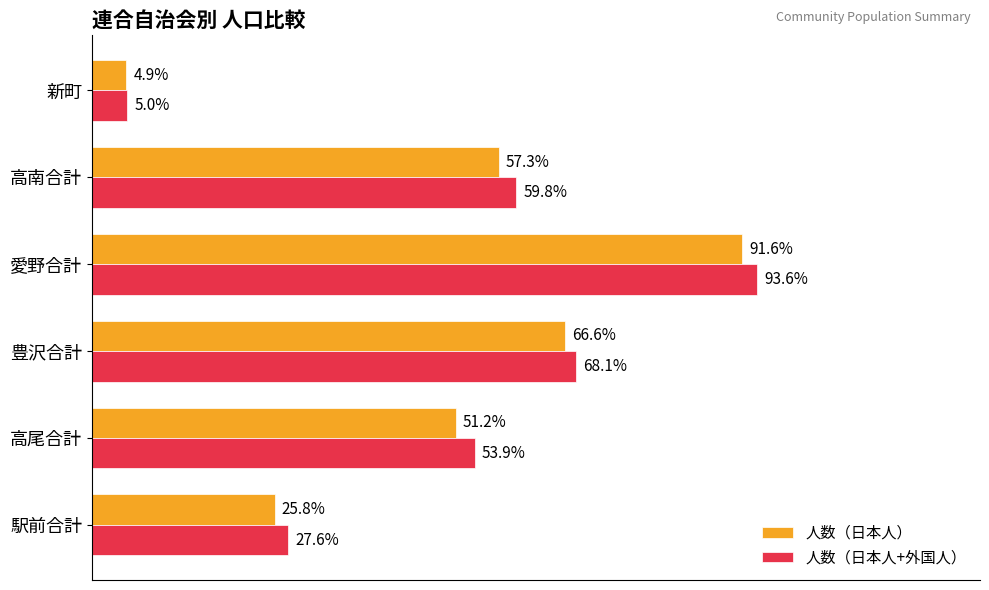

What are all the series names shown in the legend?

人数（日本人）, 人数（日本人+外国人）